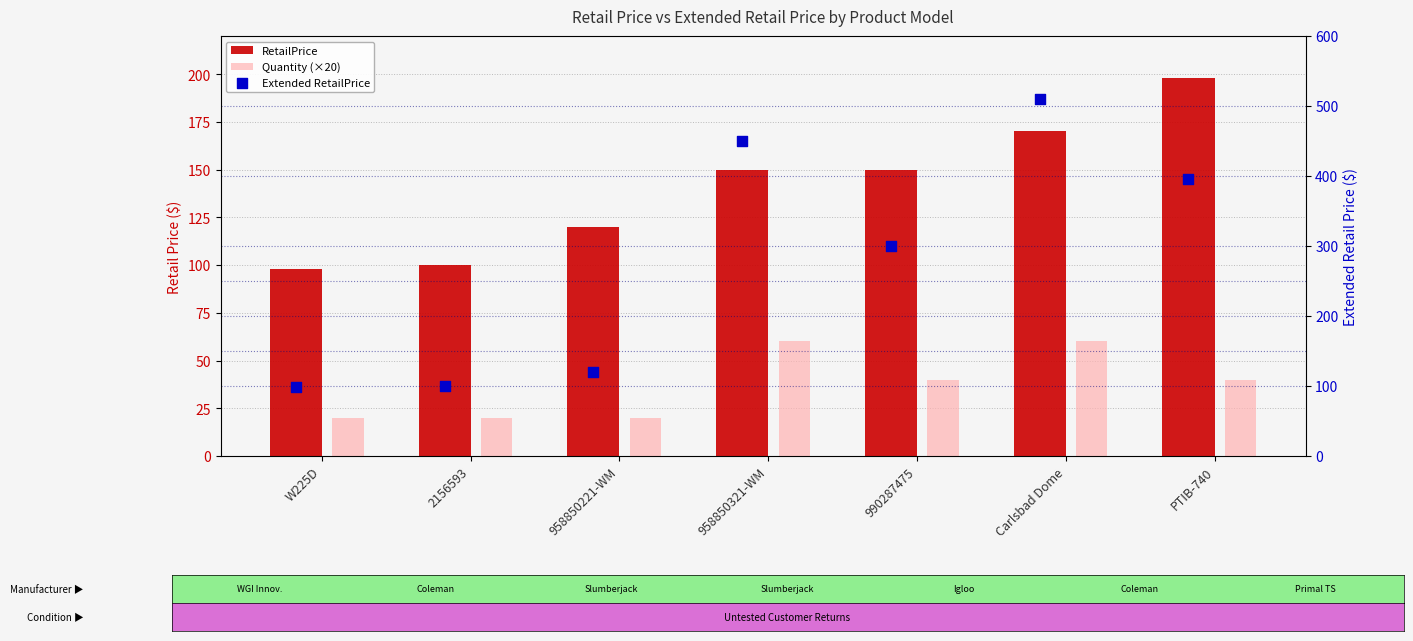

Is the value of RetailPrice at 990287475 greater than the value of Quantity (×20) at 958850321-WM?

Yes